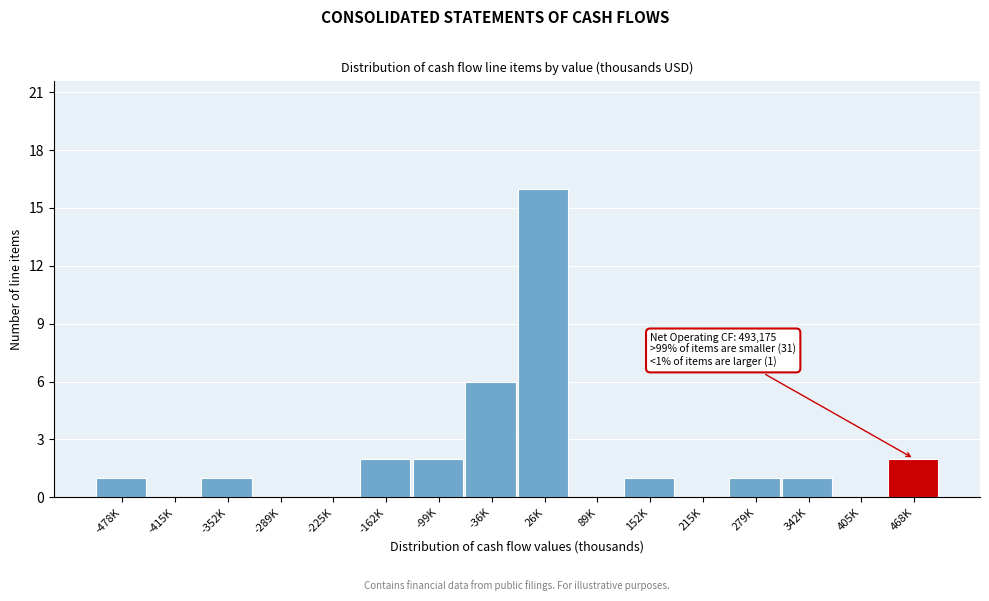

Reading left to right, what are all the values shown in this chart?

-478K=1	-415K=0	-352K=1	-289K=0	-225K=0	-162K=2	-99K=2	-36K=6	26K=16	89K=0	152K=1	215K=0	279K=1	342K=1	405K=0	468K=2